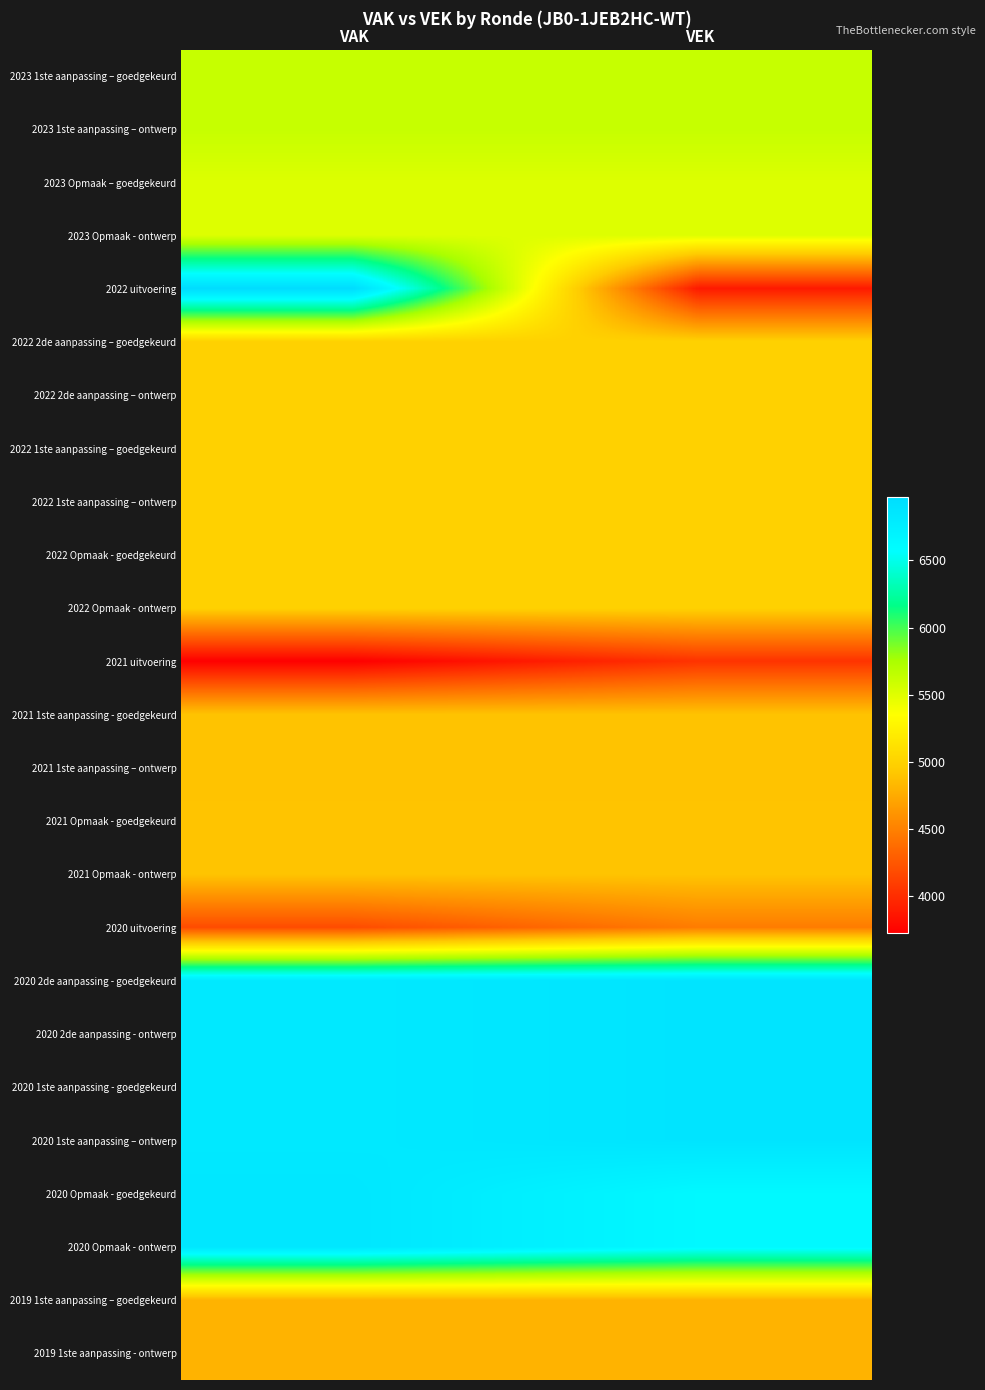

Reading left to right, extract all data points from this chart.

2023 1ste aanpassing – goedgekeurd: VAK=5622	VEK=5622
2023 1ste aanpassing – ontwerp: VAK=5622	VEK=5622
2023 Opmaak – goedgekeurd: VAK=5512	VEK=5512
2023 Opmaak - ontwerp: VAK=5512	VEK=5512
2022 uitvoering: VAK=6974	VEK=3883
2022 2de aanpassing – goedgekeurd: VAK=4992	VEK=4992
2022 2de aanpassing – ontwerp: VAK=4992	VEK=4992
2022 1ste aanpassing – goedgekeurd: VAK=4992	VEK=4992
2022 1ste aanpassing – ontwerp: VAK=4992	VEK=4992
2022 Opmaak - goedgekeurd: VAK=4992	VEK=4992
2022 Opmaak - ontwerp: VAK=4992	VEK=4992
2021 uitvoering: VAK=3727	VEK=4034
2021 1ste aanpassing - goedgekeurd: VAK=4894	VEK=4894
2021 1ste aanpassing – ontwerp: VAK=4894	VEK=4894
2021 Opmaak - goedgekeurd: VAK=4904	VEK=4904
2021 Opmaak - ontwerp: VAK=4904	VEK=4904
2020 uitvoering: VAK=4184	VEK=4471
2020 2de aanpassing - goedgekeurd: VAK=6821	VEK=6878
2020 2de aanpassing - ontwerp: VAK=6821	VEK=6878
2020 1ste aanpassing - goedgekeurd: VAK=6821	VEK=6878
2020 1ste aanpassing – ontwerp: VAK=6821	VEK=6878
2020 Opmaak - goedgekeurd: VAK=6852	VEK=6636
2020 Opmaak - ontwerp: VAK=6852	VEK=6636
2019 1ste aanpassing – goedgekeurd: VAK=4803	VEK=4803
2019 1ste aanpassing - ontwerp: VAK=4803	VEK=4803